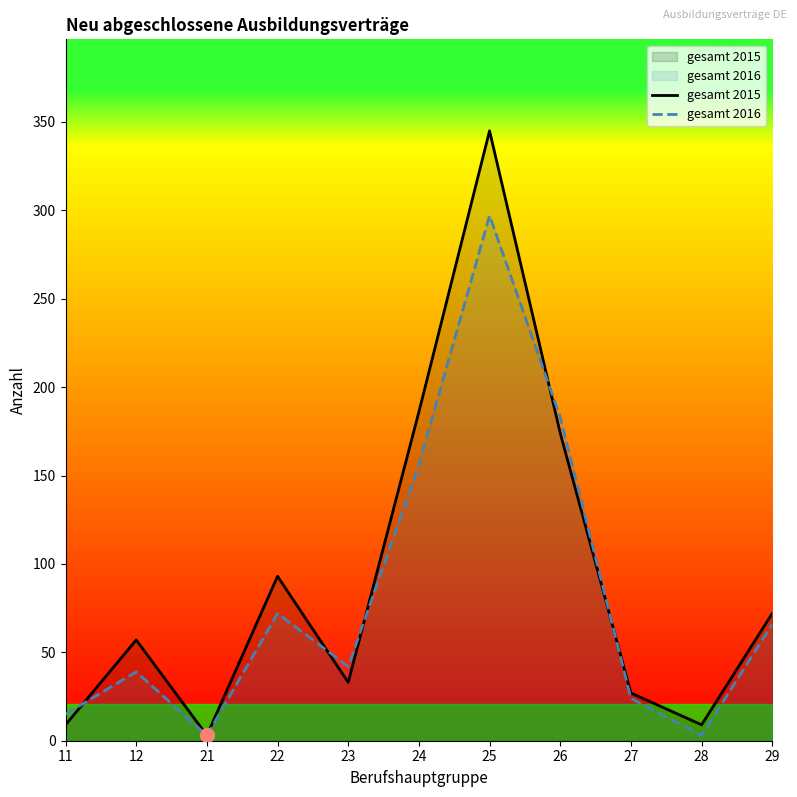

Which series has the largest range (max minus min)?

gesamt 2015